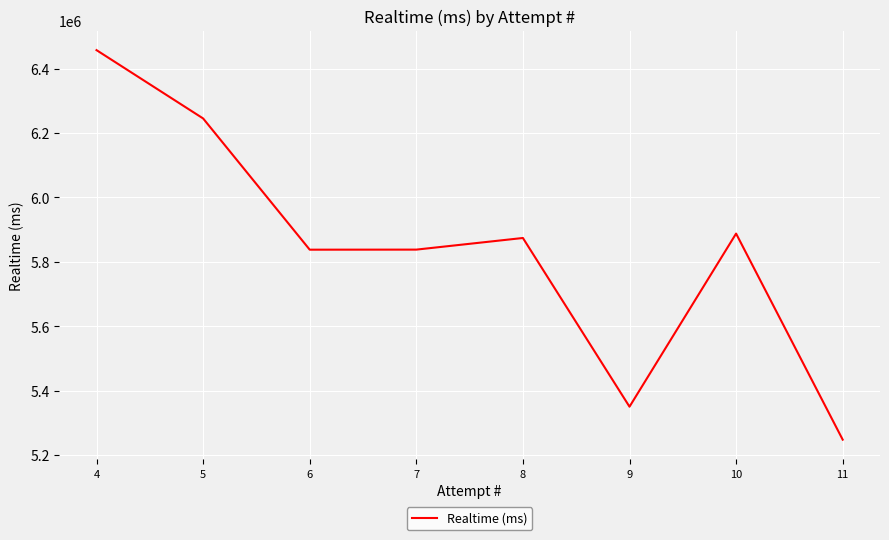

List the labels in order of value, largest first.

4, 5, 10, 8, 7, 6, 9, 11